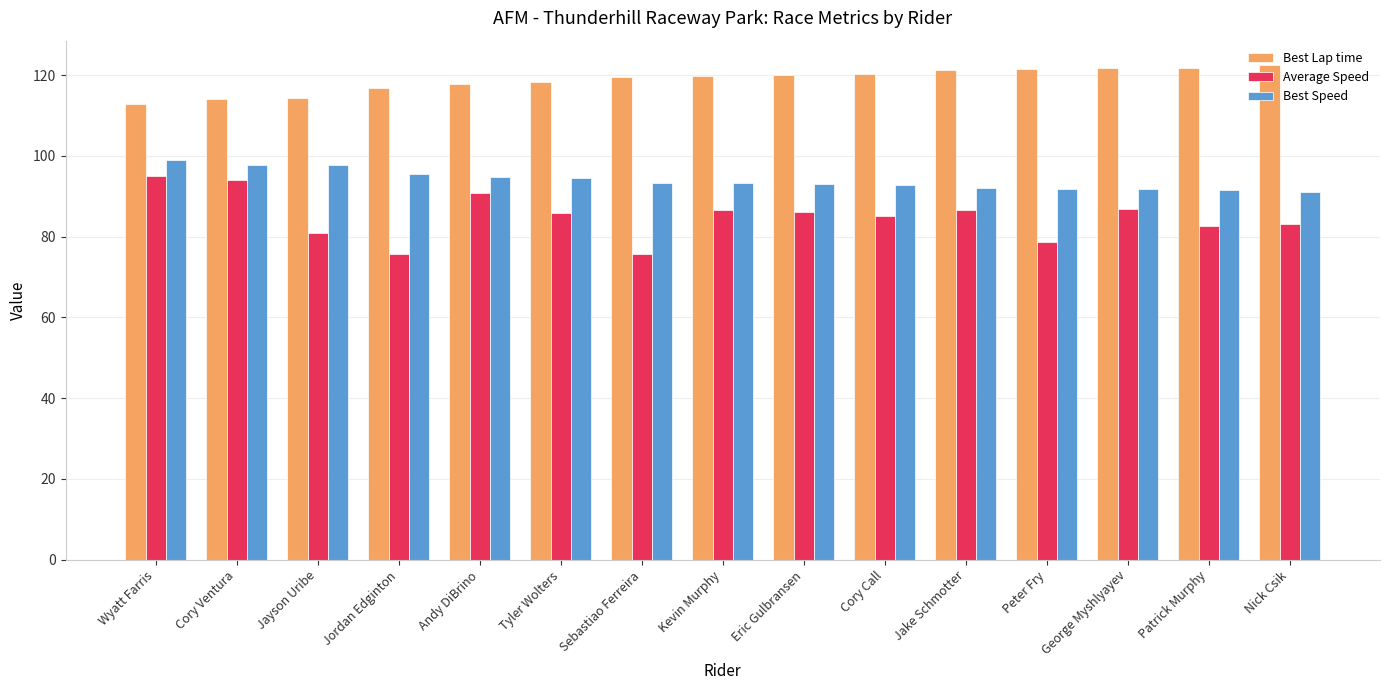

Is the value of Average Speed at Patrick Murphy greater than the value of Best Speed at George Myshlyayev?

No